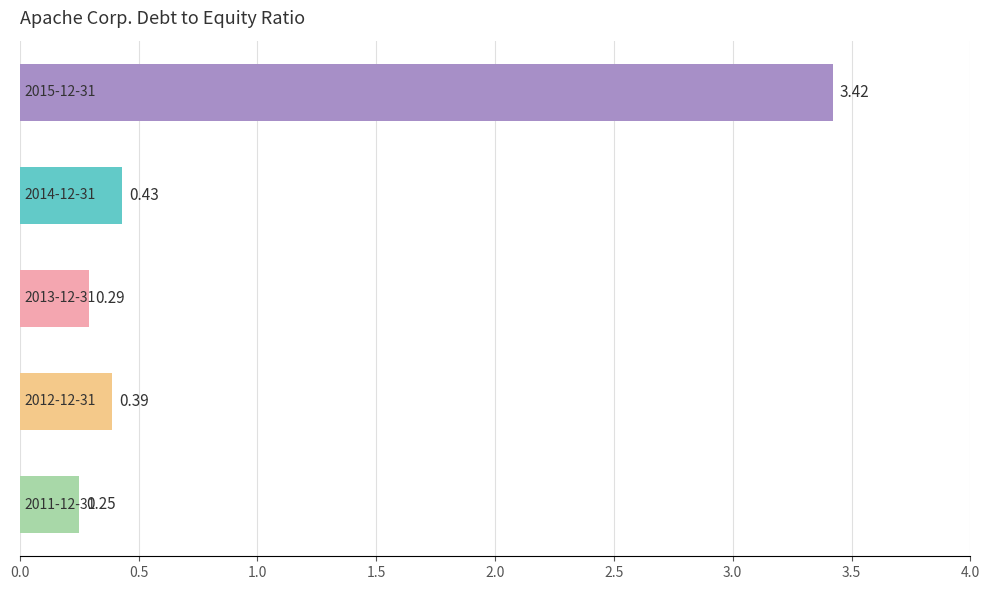

What is the difference between the maximum and minimum values?

3.2